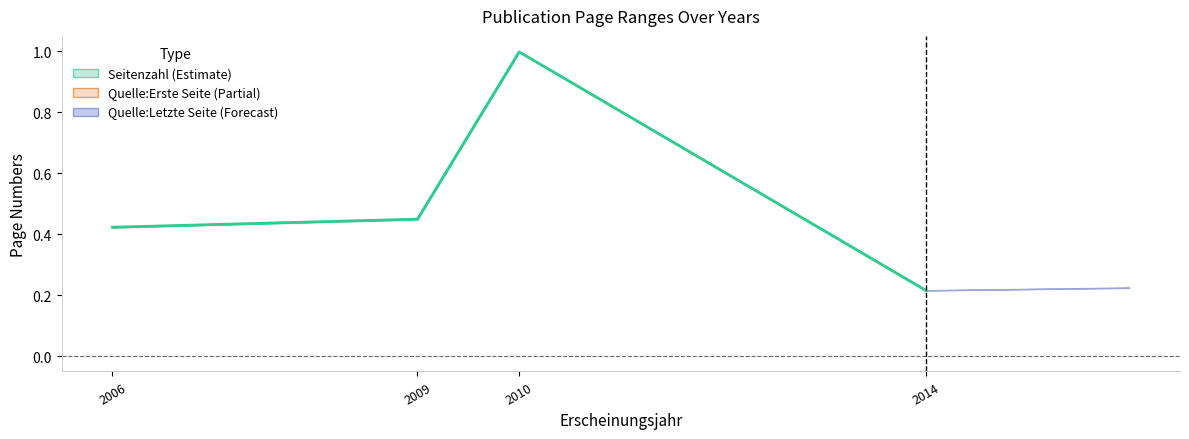

Which has a higher value, 2010 or 2009?

2010